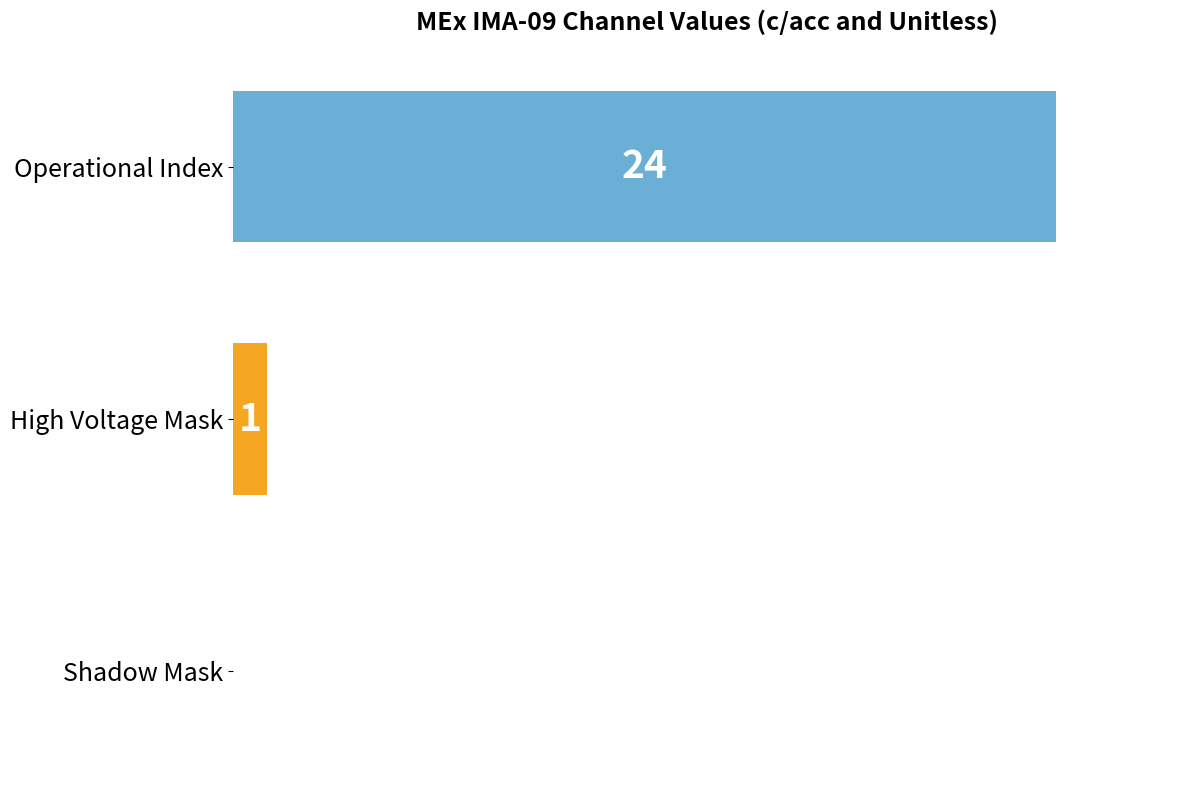

The value at Shadow Mask is 0. True or false?

True